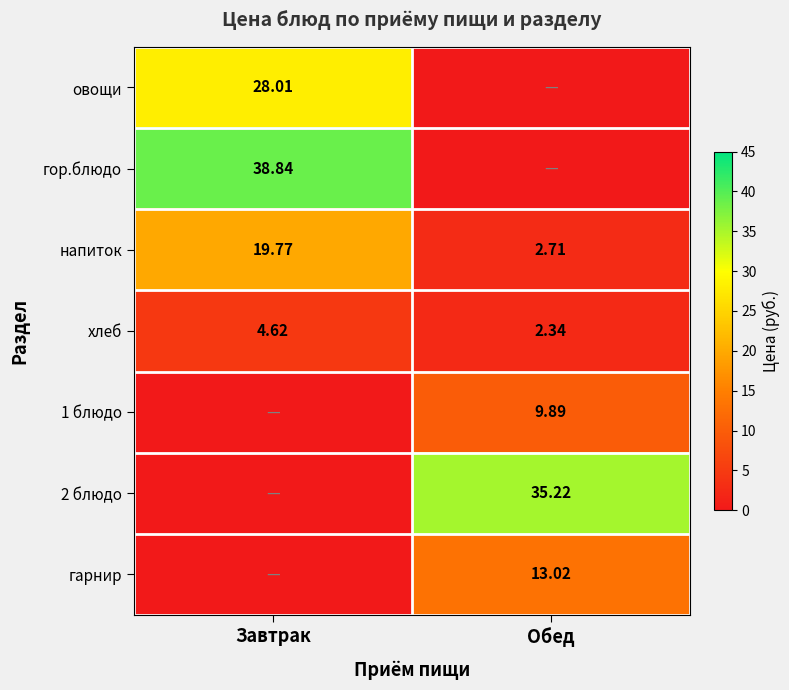

At which label is напиток closest to 11?

Обед